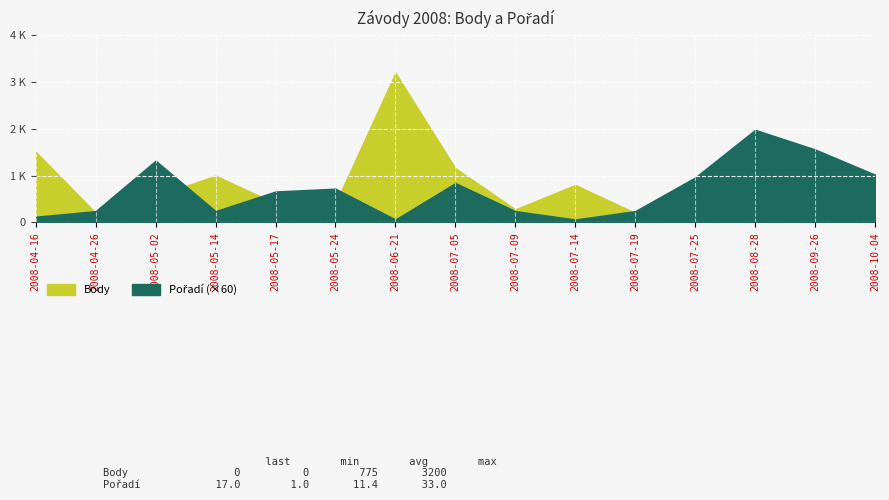

Where does the Body series first go above 606?

2008-04-16